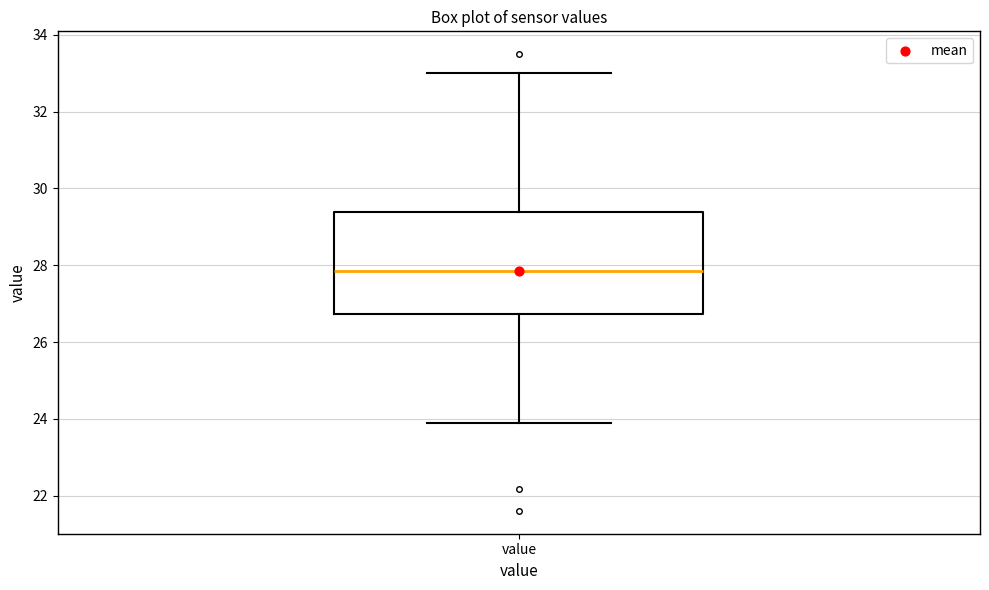

Transcribe this box plot: give where the median line is, the range the box spans, and where the two whiskers end, as read against the y-axis. The values are not printed on the chart, so give them approximately, as read against the axis.

median 27.8, box 26.8 to 29.4, whiskers 24.0 to 33.0